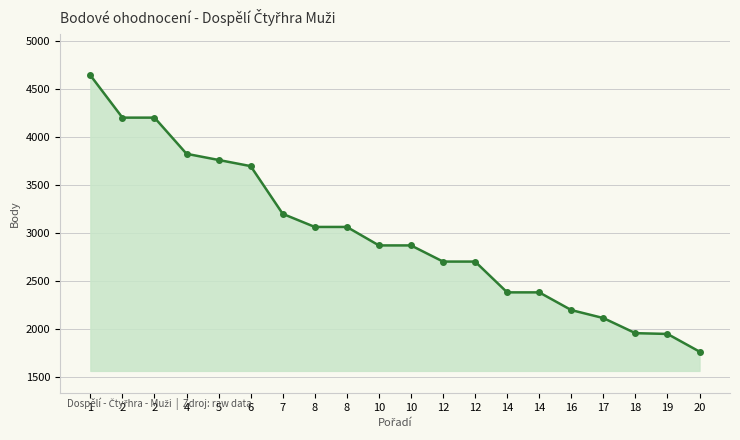

Rank the categories by value from lowest to highest.

20, 19, 18, 17, 16, 14, 14, 12, 12, 10, 10, 8, 8, 7, 6, 5, 4, 2, 2, 1